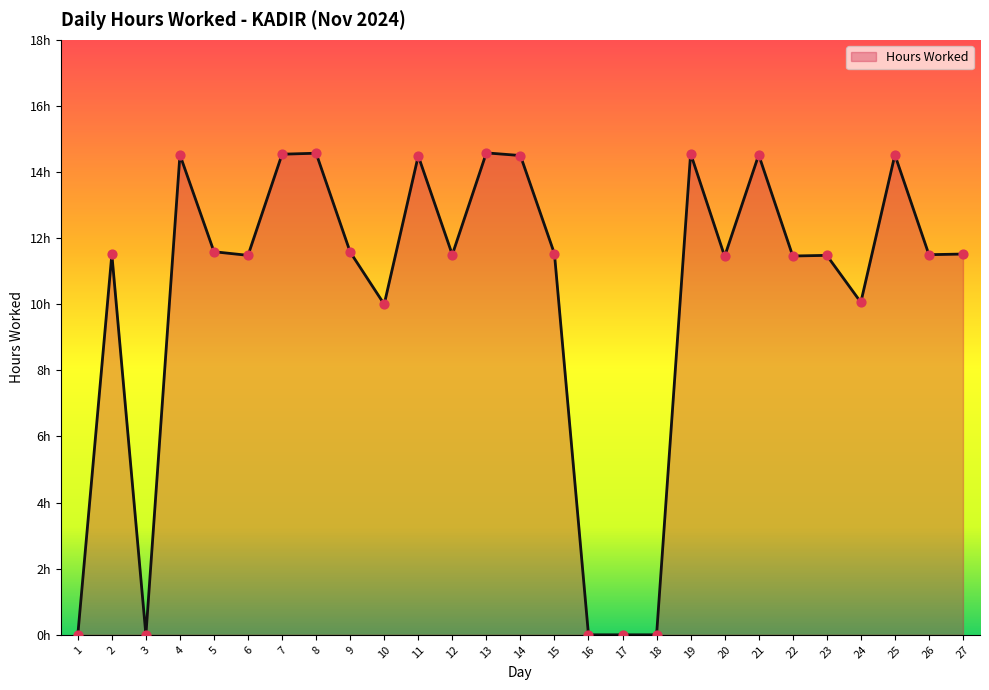

What is the change in value from 1 to 19?

+14.6